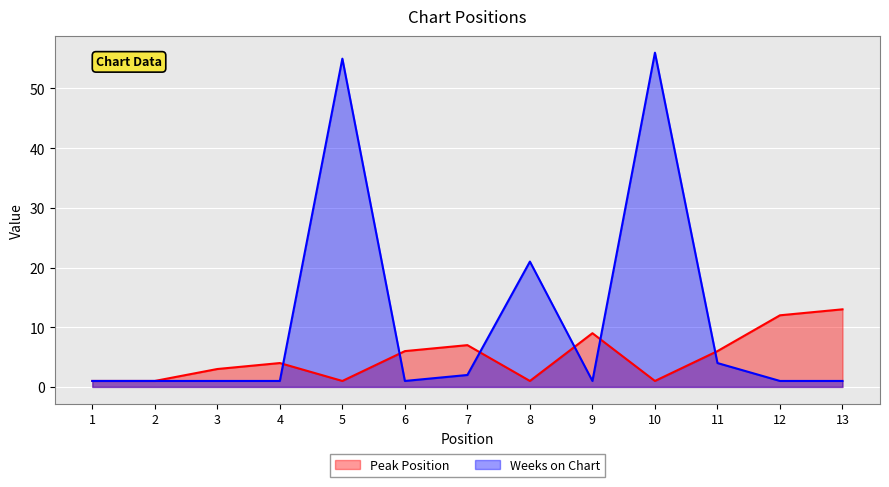

Is the value of Peak Position at 11 greater than the value of Weeks on Chart at 5?

No